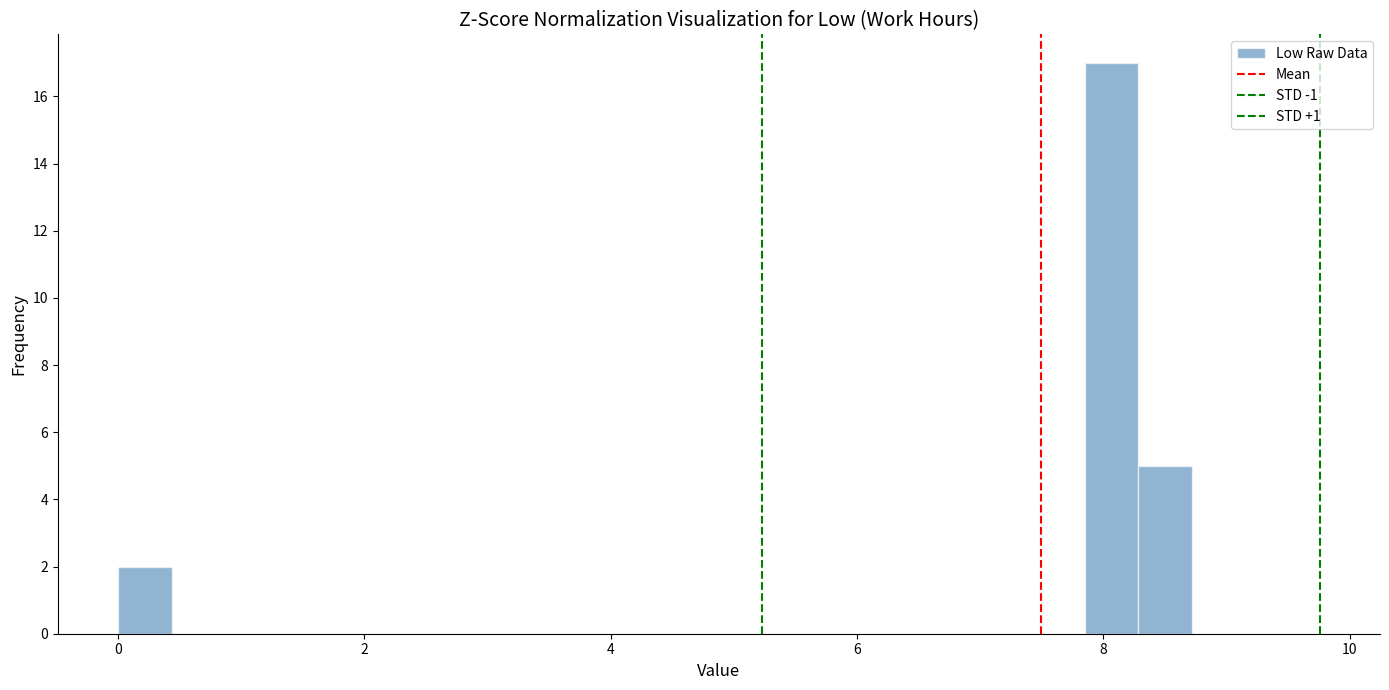

Around what value on the x-axis is the tallest bar? Give the approximate position of its centre, as read against the axis.

8.0